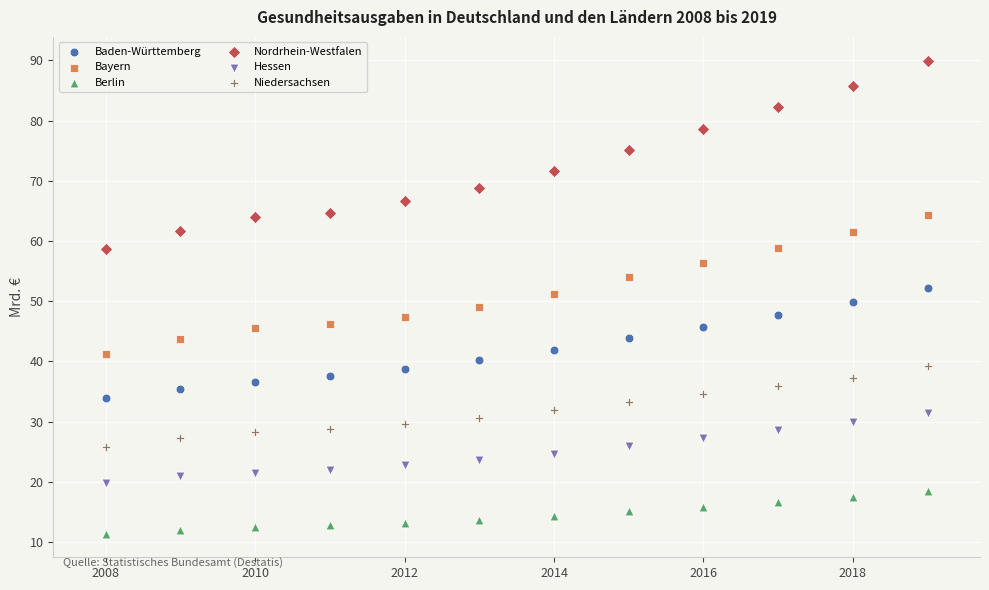

What are all the series names shown in the legend?

Baden-Württemberg, Bayern, Berlin, Nordrhein-Westfalen, Hessen, Niedersachsen